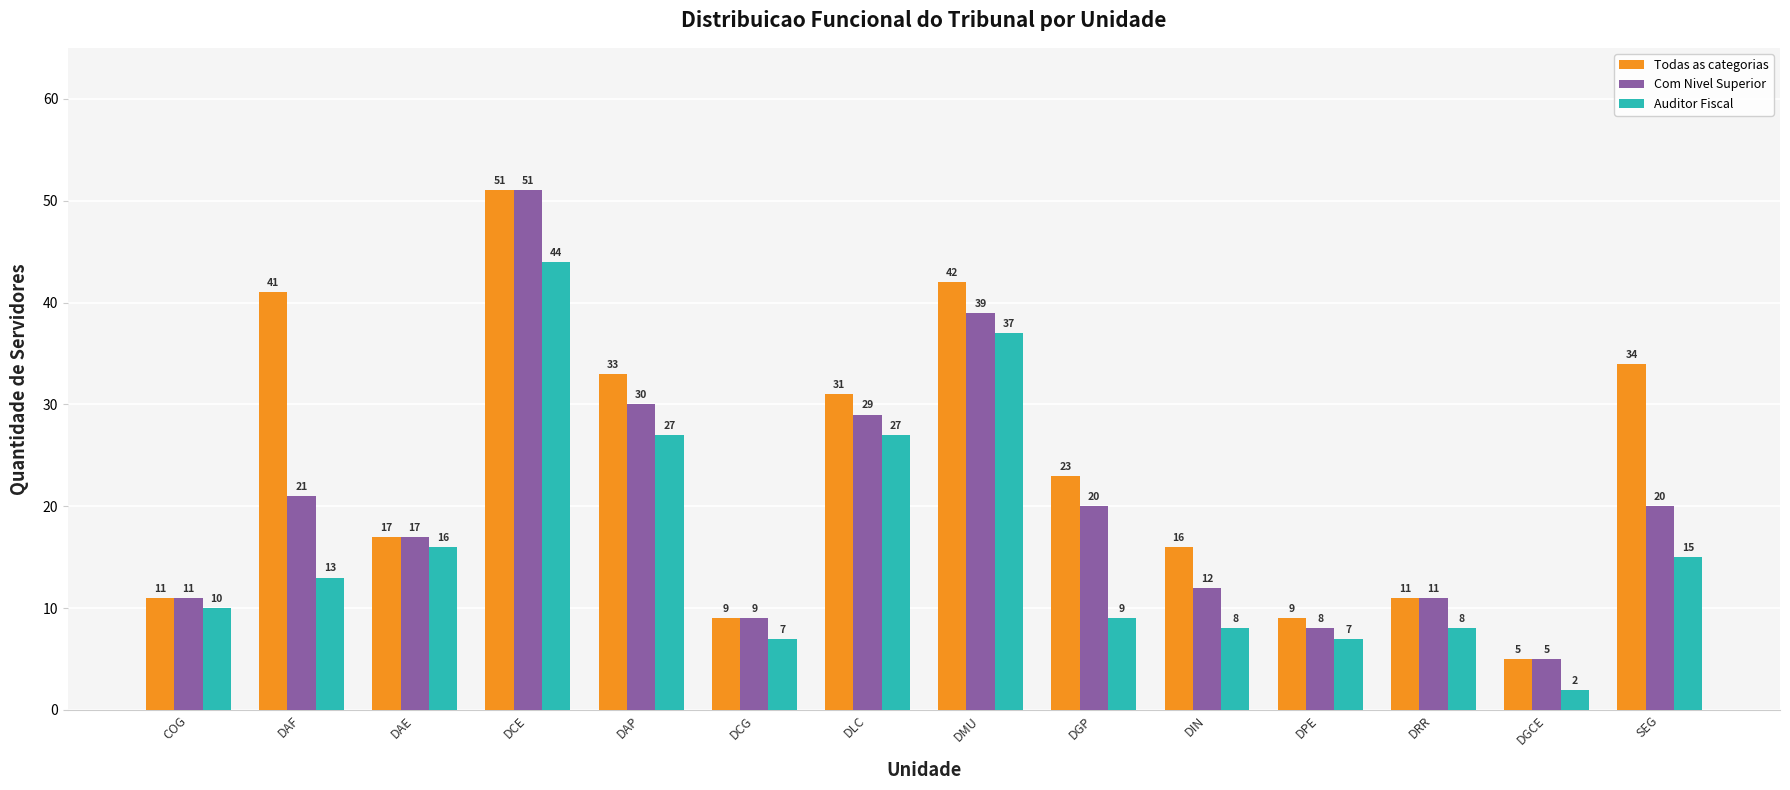

At how many categories does at least one series exceed 12?

9